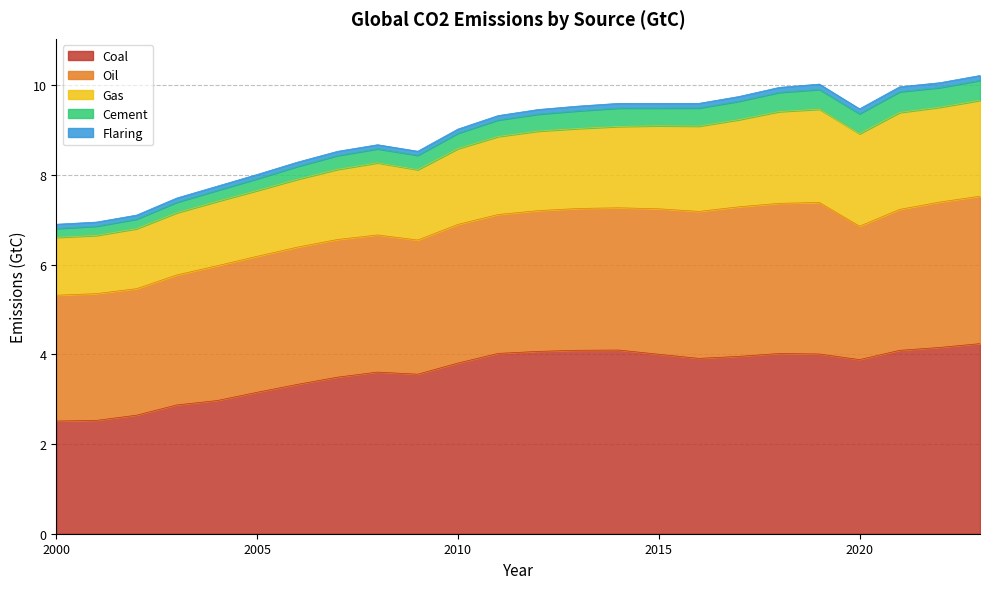

What is the difference between the highest and lowest values at 2003?

2.8